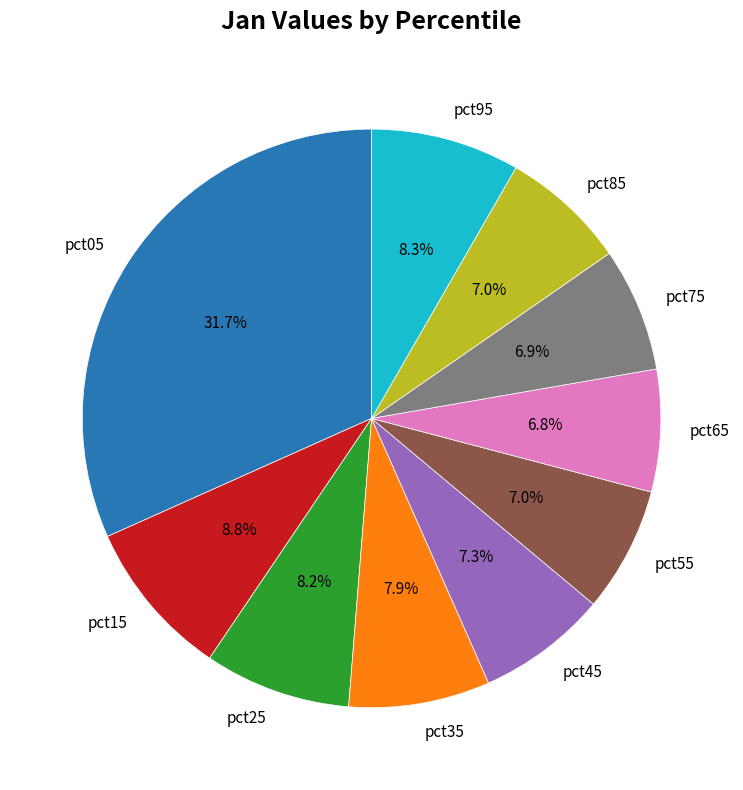

Does pct65 account for over 50% of the chart?

No